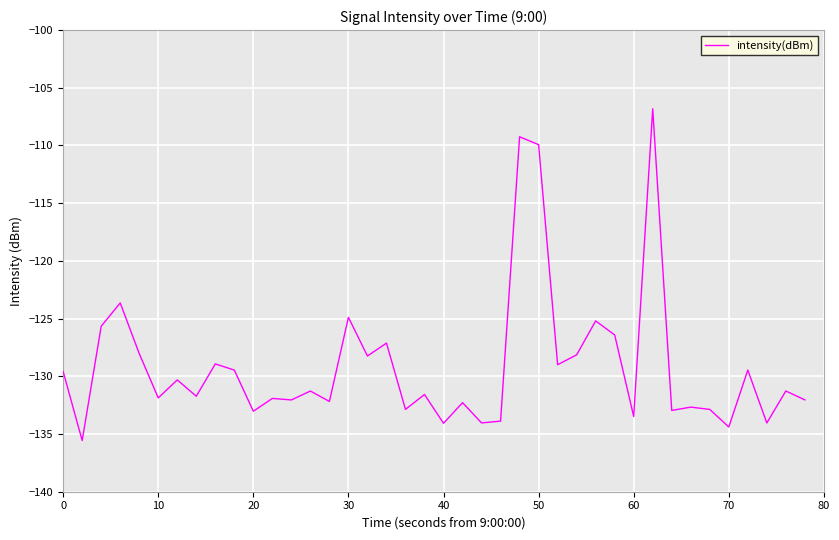

What is the maximum value shown in the chart?

-106.8